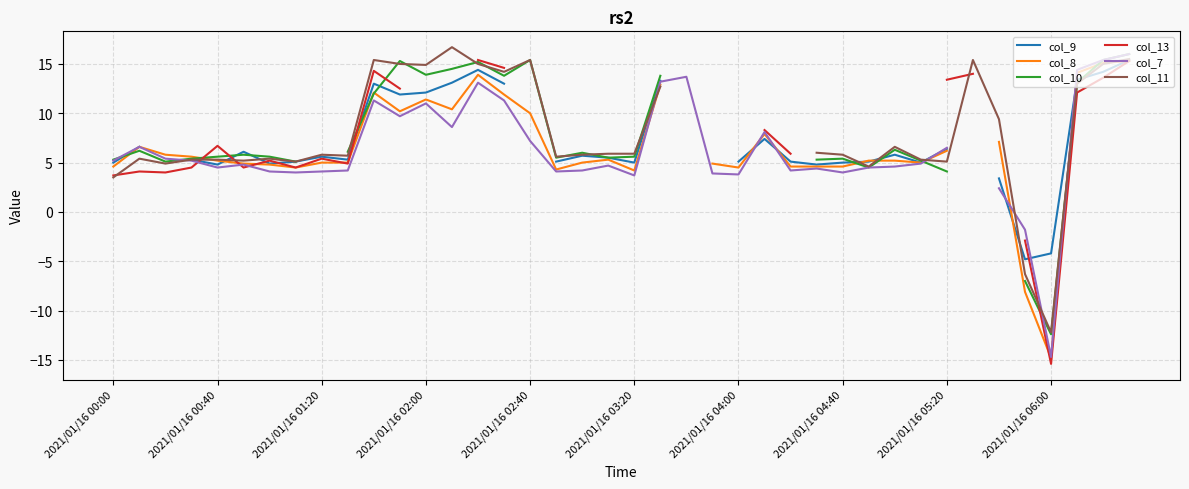

Which series has the widest spread of values?

col_13